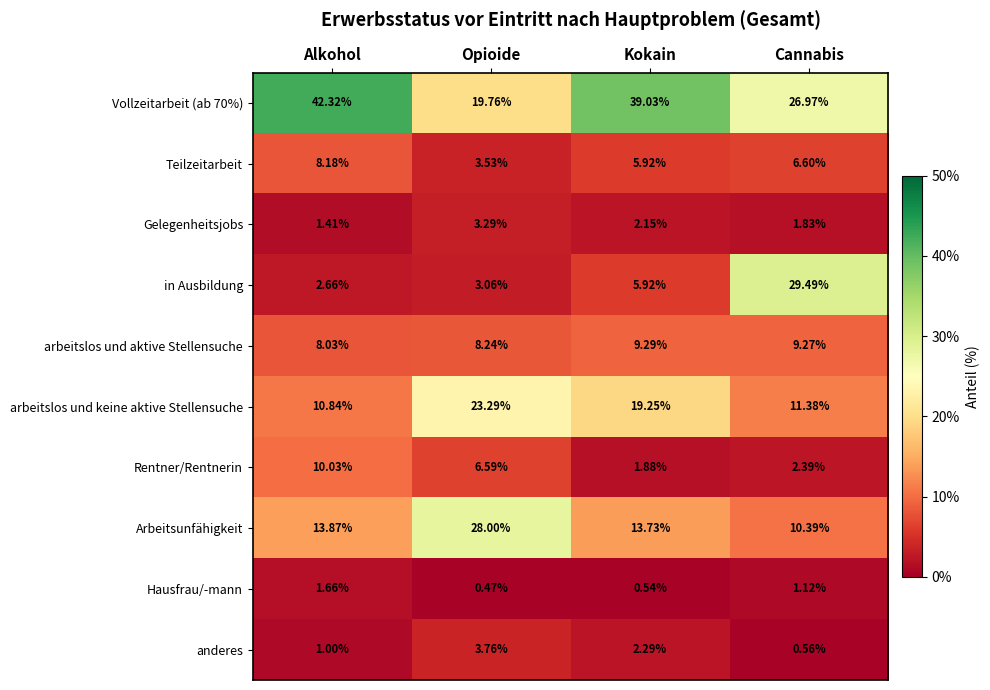

At Opioide, list the series in order from smallest to largest.

Hausfrau/-mann, in Ausbildung, Gelegenheitsjobs, Teilzeitarbeit, anderes, Rentner/Rentnerin, arbeitslos und aktive Stellensuche, Vollzeitarbeit (ab 70%), arbeitslos und keine aktive Stellensuche, Arbeitsunfähigkeit